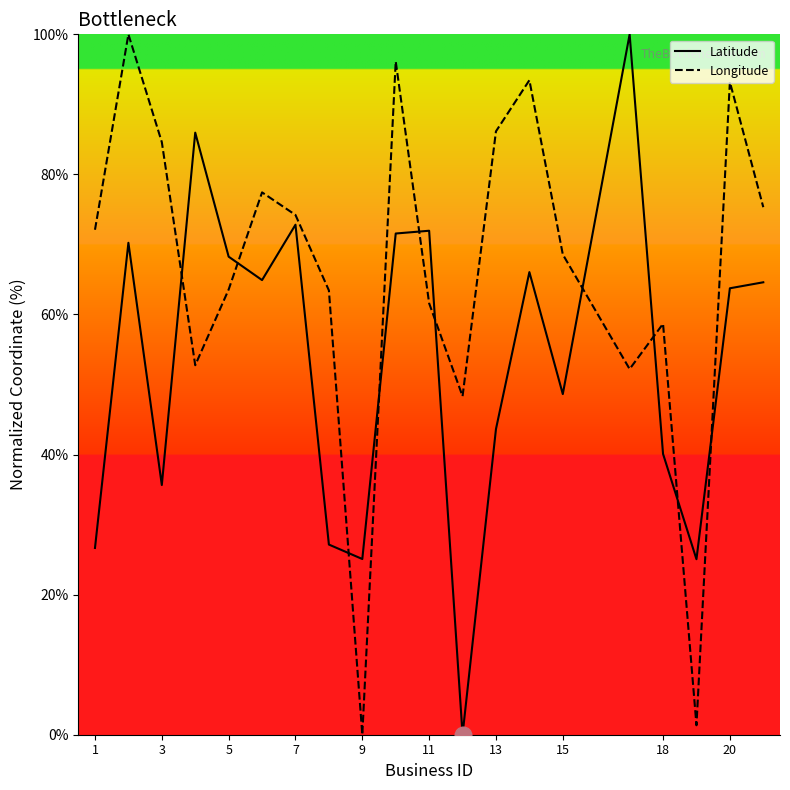

How many interior local valleys does the Latitude series have?

6